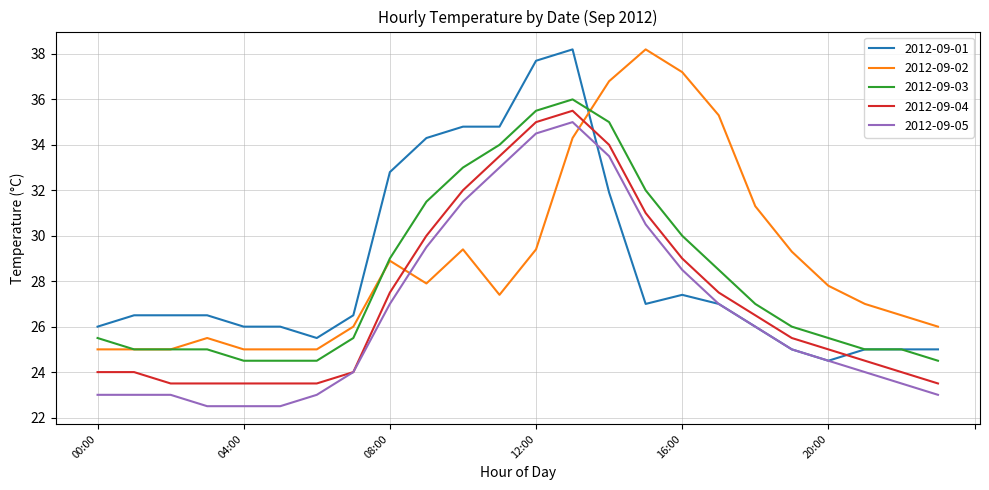

List the series in order of their overall mean, highest first.

2012-09-02, 2012-09-01, 2012-09-03, 2012-09-04, 2012-09-05